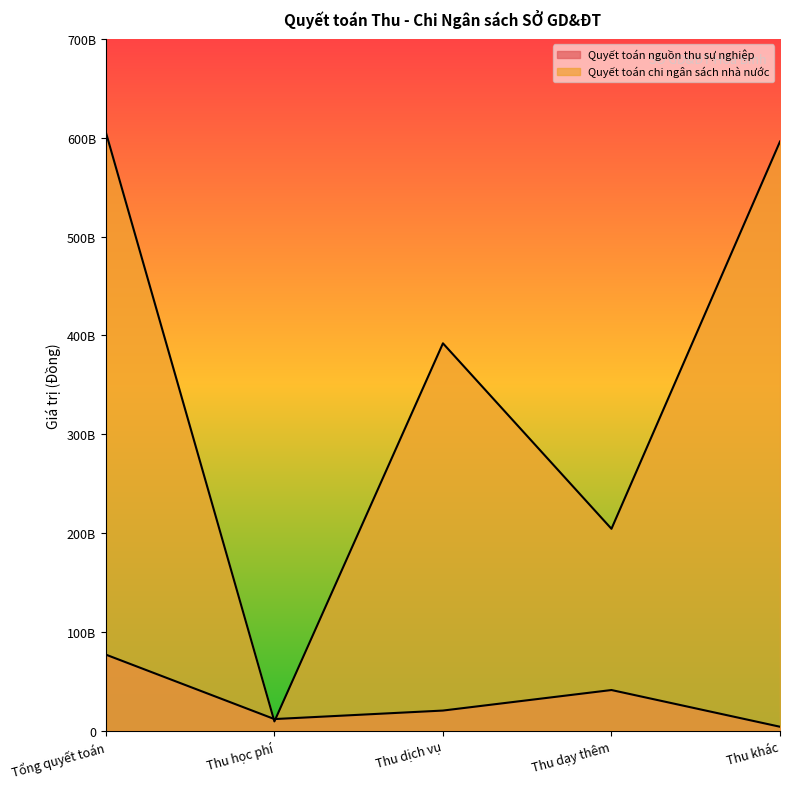

Reading left to right, extract all data points from this chart.

Quyết toán nguồn thu sự nghiệp: Tổng quyết toán=76864147100	Thu học phí=11656644769	Thu dịch vụ=20269888460	Thu dạy thêm=41047712362	Thu khác=3889901509
Quyết toán chi ngân sách nhà nước: Tổng quyết toán=605418066272	Thu học phí=9290697628	Thu dịch vụ=391919480387	Thu dạy thêm=204207888257	Thu khác=596127368644